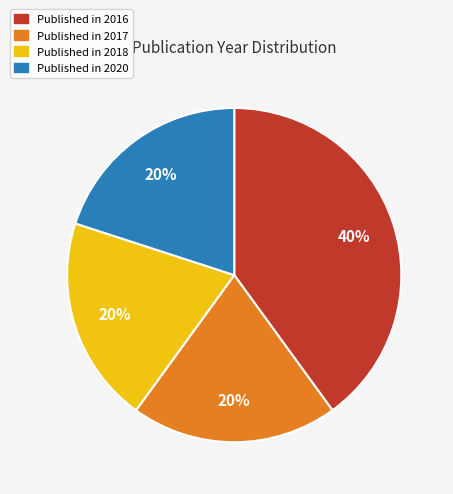

Count the number of slices in the pie.

4